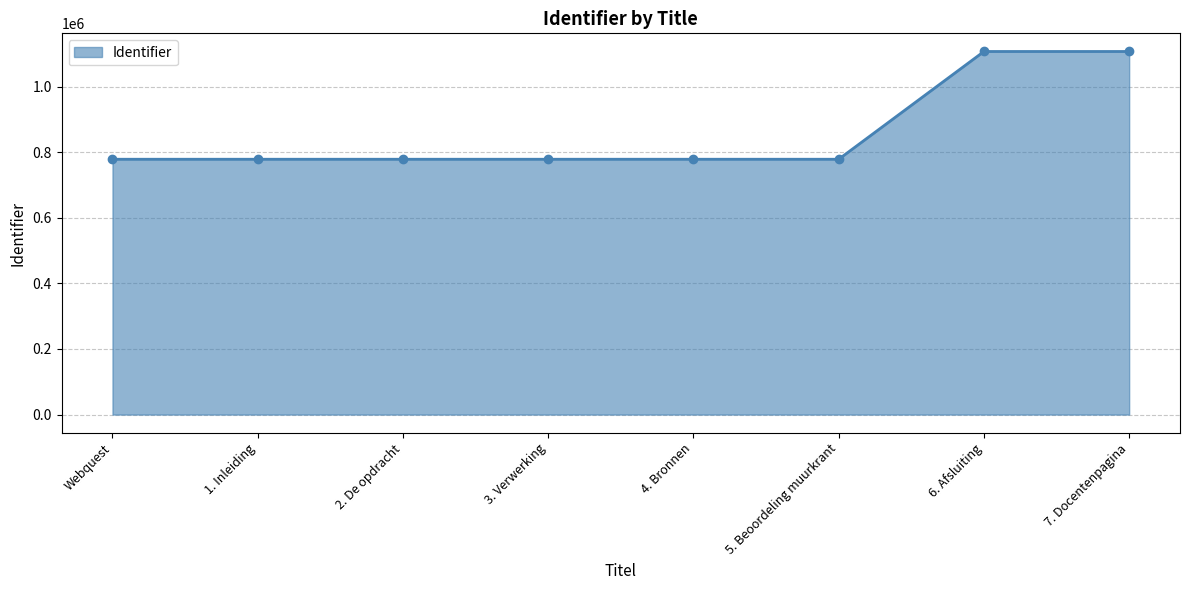

How many lines are shown in the chart?

1